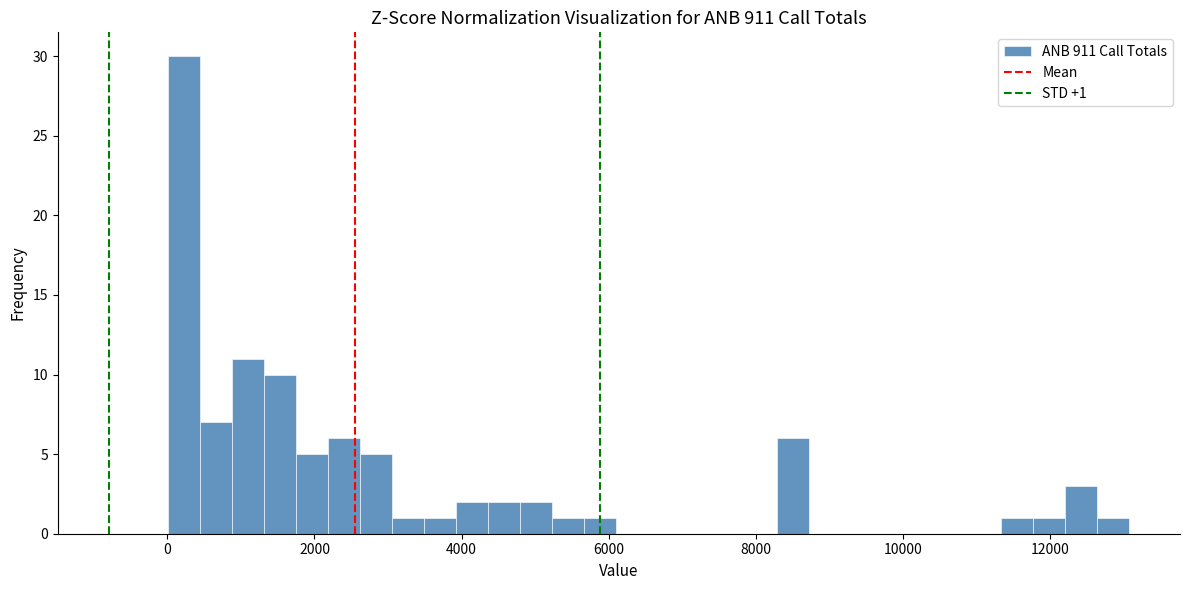

Read against the x-axis, roughly where is the centre of the tallest bar?

200